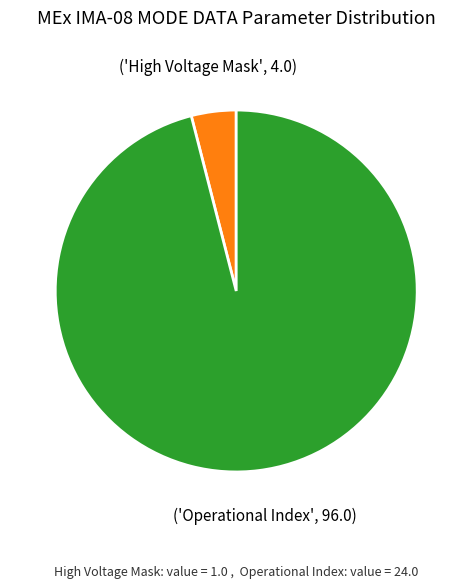

Is there a majority slice in this chart?

Yes